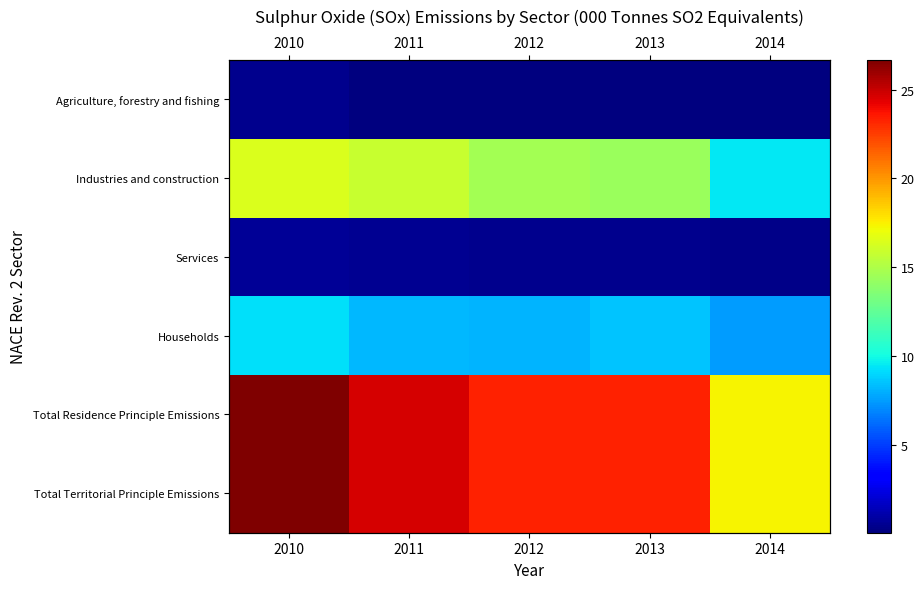

True or false: Total Residence Principle Emissions has a value of 10.5 at 2014.

False